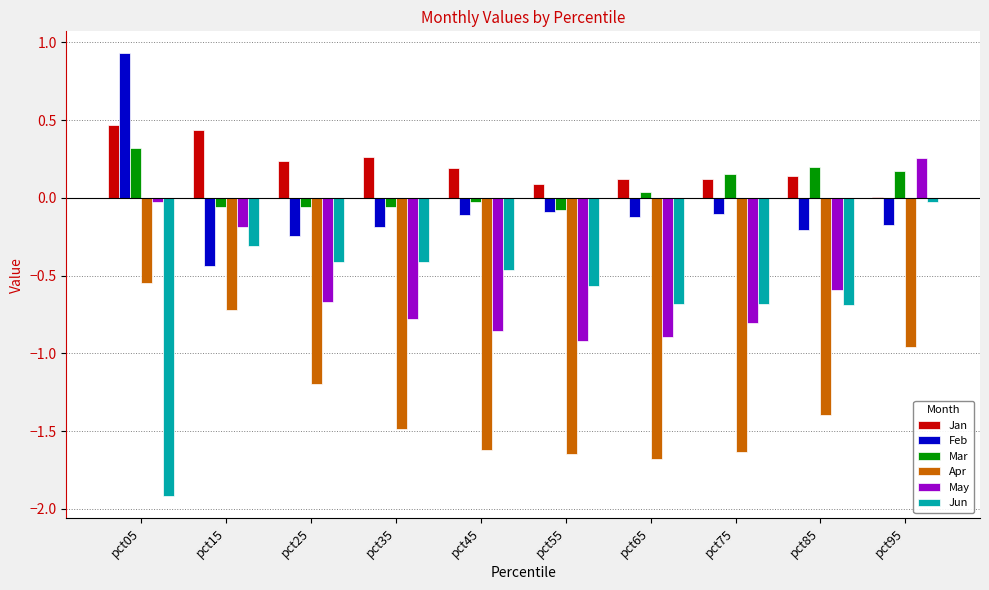

What are all the series names shown in the legend?

Jan, Feb, Mar, Apr, May, Jun